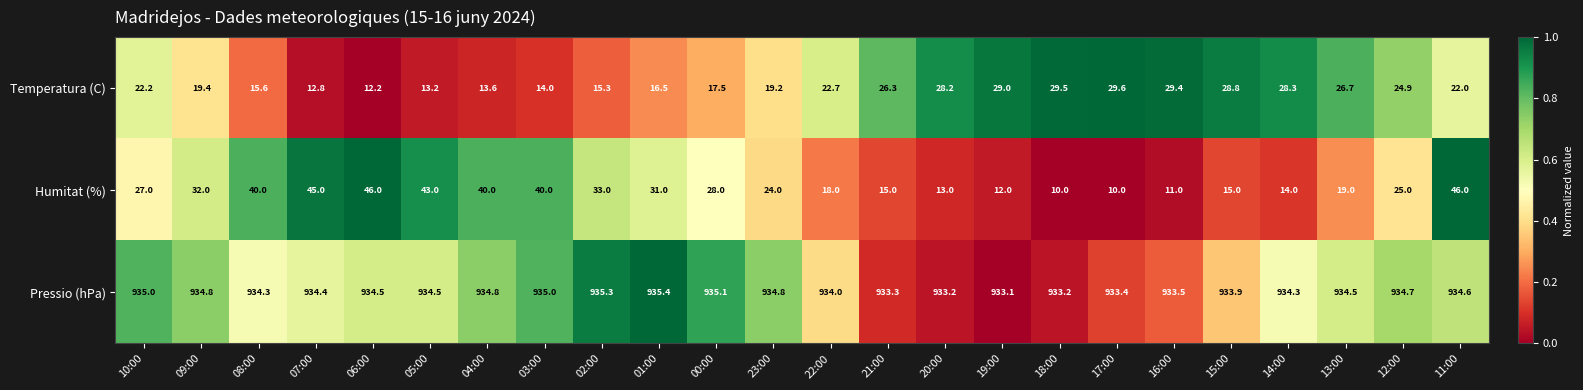

What is the sum of the Temperatura (C) values at 20:00 and 08:00?

43.8